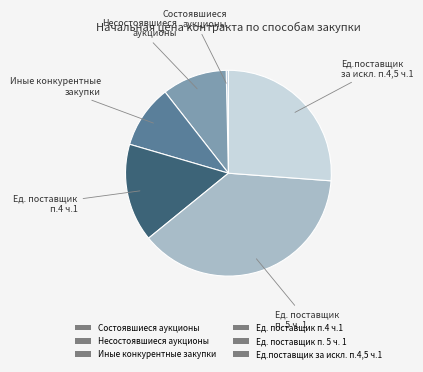

How many slices are in this pie chart?

6